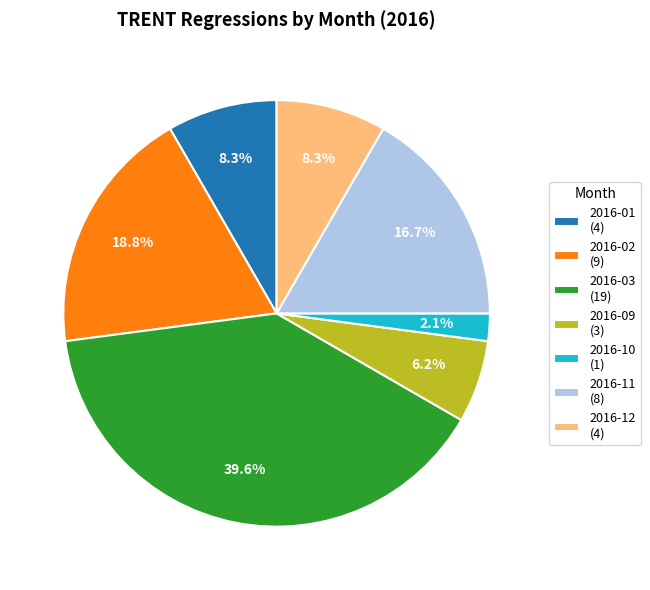

To the nearest percent, what is the difference between the largest and smallest slice percentages?

38%